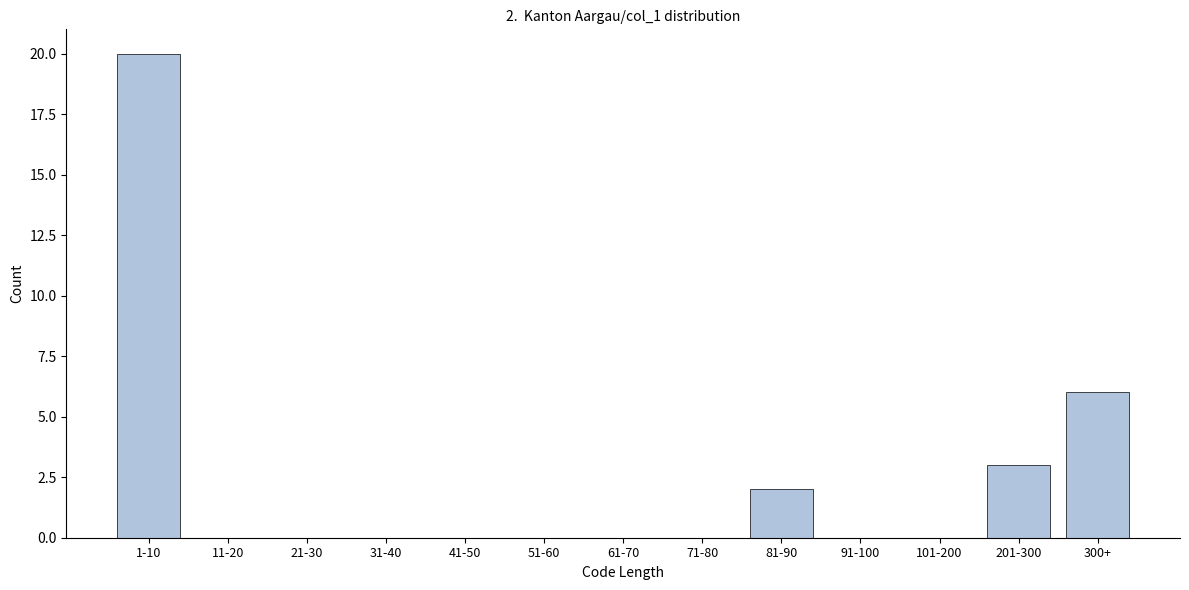

Reading left to right, transcribe all the data shown in this chart.

1-10=20	11-20=0	21-30=0	31-40=0	41-50=0	51-60=0	61-70=0	71-80=0	81-90=2	91-100=0	101-200=0	201-300=3	300+=6